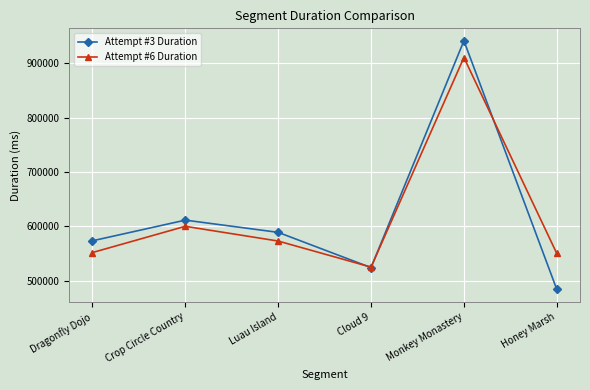

Which series has the largest range (max minus min)?

Attempt #3 Duration